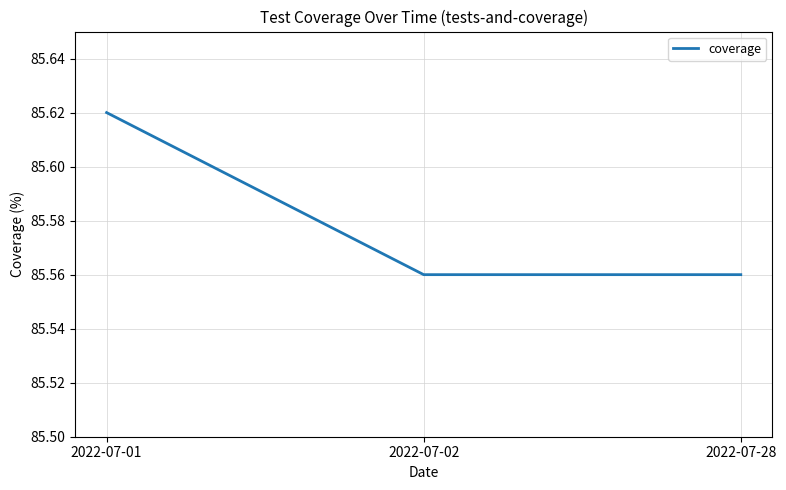

At which category does the chart reach its peak across all series?

2022-07-01